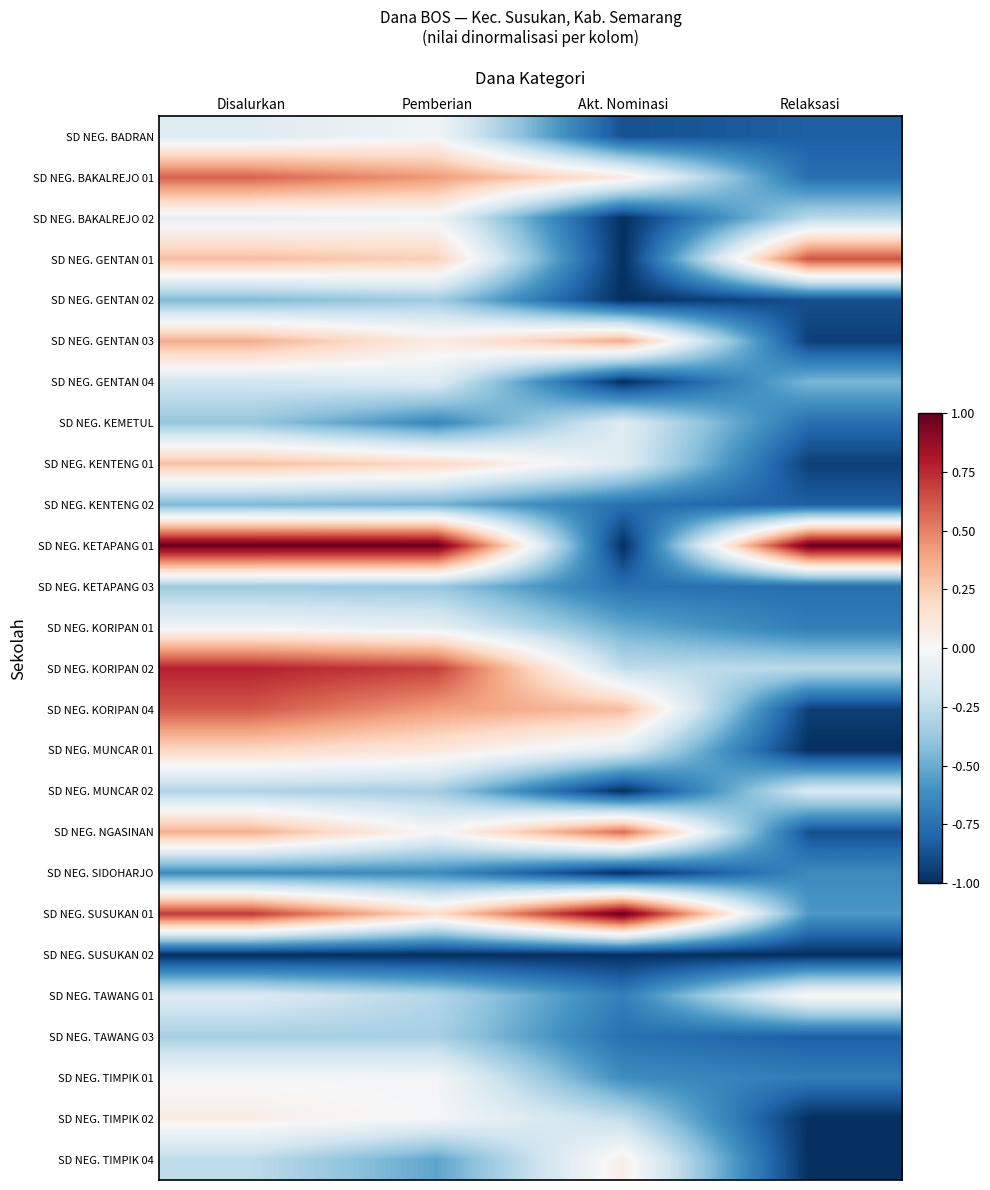

Reading left to right, extract all data points from this chart.

SD NEG. BADRAN: Disalurkan=-0.1	Pemberian=-0.0	Akt. Nominasi=-0.9	Relaksasi=-0.8
SD NEG. BAKALREJO 01: Disalurkan=0.6	Pemberian=0.4	Akt. Nominasi=0.1	Relaksasi=-0.8
SD NEG. BAKALREJO 02: Disalurkan=-0.1	Pemberian=-0.0	Akt. Nominasi=-1.0	Relaksasi=-0.3
SD NEG. GENTAN 01: Disalurkan=0.3	Pemberian=0.2	Akt. Nominasi=-1.0	Relaksasi=0.6
SD NEG. GENTAN 02: Disalurkan=-0.4	Pemberian=-0.4	Akt. Nominasi=-1.0	Relaksasi=-0.9
SD NEG. GENTAN 03: Disalurkan=0.4	Pemberian=0.1	Akt. Nominasi=0.4	Relaksasi=-0.9
SD NEG. GENTAN 04: Disalurkan=-0.2	Pemberian=-0.1	Akt. Nominasi=-1.0	Relaksasi=-0.5
SD NEG. KEMETUL: Disalurkan=-0.4	Pemberian=-0.7	Akt. Nominasi=-0.1	Relaksasi=-0.8
SD NEG. KENTENG 01: Disalurkan=0.3	Pemberian=0.2	Akt. Nominasi=-0.1	Relaksasi=-0.9
SD NEG. KENTENG 02: Disalurkan=-0.5	Pemberian=-0.5	Akt. Nominasi=-0.8	Relaksasi=-0.8
SD NEG. KETAPANG 01: Disalurkan=1.0	Pemberian=1.0	Akt. Nominasi=-1.0	Relaksasi=1.0
SD NEG. KETAPANG 03: Disalurkan=-0.4	Pemberian=-0.4	Akt. Nominasi=-0.8	Relaksasi=-0.8
SD NEG. KORIPAN 01: Disalurkan=-0.0	Pemberian=-0.1	Akt. Nominasi=-0.5	Relaksasi=-0.7
SD NEG. KORIPAN 02: Disalurkan=0.8	Pemberian=0.7	Akt. Nominasi=-0.2	Relaksasi=-0.3
SD NEG. KORIPAN 04: Disalurkan=0.6	Pemberian=0.4	Akt. Nominasi=0.3	Relaksasi=-0.9
SD NEG. MUNCAR 01: Disalurkan=0.2	Pemberian=0.1	Akt. Nominasi=-0.1	Relaksasi=-1.0
SD NEG. MUNCAR 02: Disalurkan=-0.3	Pemberian=-0.3	Akt. Nominasi=-1.0	Relaksasi=-0.2
SD NEG. NGASINAN: Disalurkan=0.4	Pemberian=-0.0	Akt. Nominasi=0.6	Relaksasi=-0.9
SD NEG. SIDOHARJO: Disalurkan=-0.6	Pemberian=-0.6	Akt. Nominasi=-1.0	Relaksasi=-0.6
SD NEG. SUSUKAN 01: Disalurkan=0.7	Pemberian=0.2	Akt. Nominasi=1.0	Relaksasi=-0.6
SD NEG. SUSUKAN 02: Disalurkan=-1.0	Pemberian=-1.0	Akt. Nominasi=-1.0	Relaksasi=-1.0
SD NEG. TAWANG 01: Disalurkan=-0.1	Pemberian=-0.3	Akt. Nominasi=-0.7	Relaksasi=0.0
SD NEG. TAWANG 03: Disalurkan=-0.3	Pemberian=-0.3	Akt. Nominasi=-0.8	Relaksasi=-0.8
SD NEG. TIMPIK 01: Disalurkan=-0.0	Pemberian=-0.0	Akt. Nominasi=-0.6	Relaksasi=-0.7
SD NEG. TIMPIK 02: Disalurkan=0.1	Pemberian=-0.0	Akt. Nominasi=-0.2	Relaksasi=-1.0
SD NEG. TIMPIK 04: Disalurkan=-0.3	Pemberian=-0.5	Akt. Nominasi=0.1	Relaksasi=-1.0